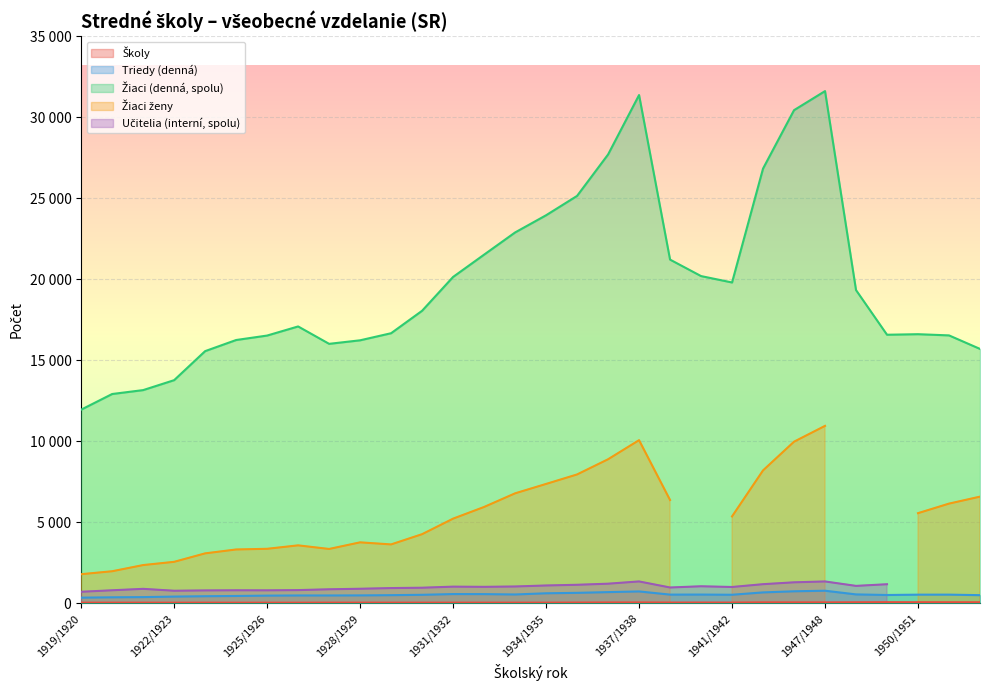

Between 1939/1940 and 1929/1930, which is larger?

1939/1940